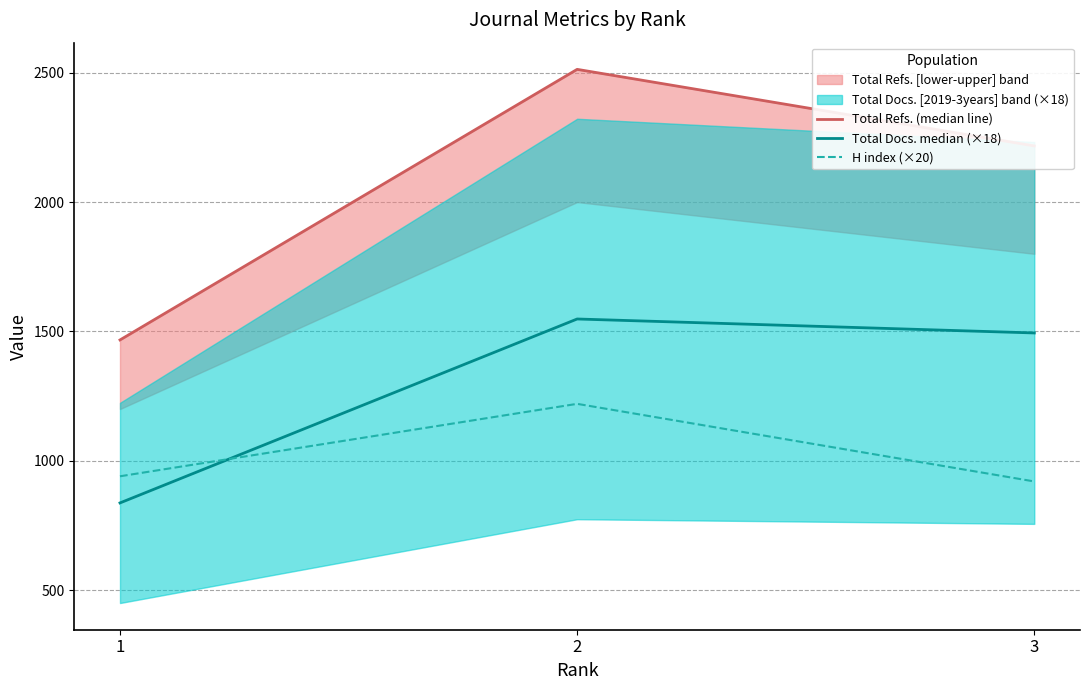

Is this an area chart (filled region under the line)?

No